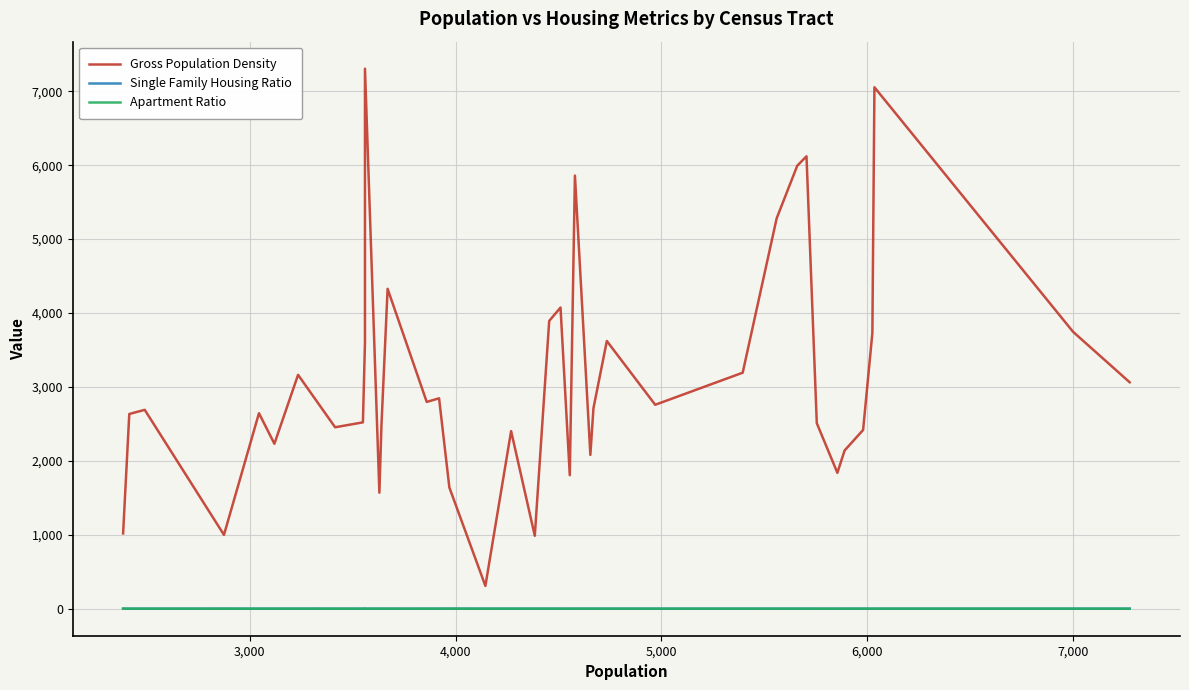

True or false: Gross Population Density has a value of 205.6 at 19.

False